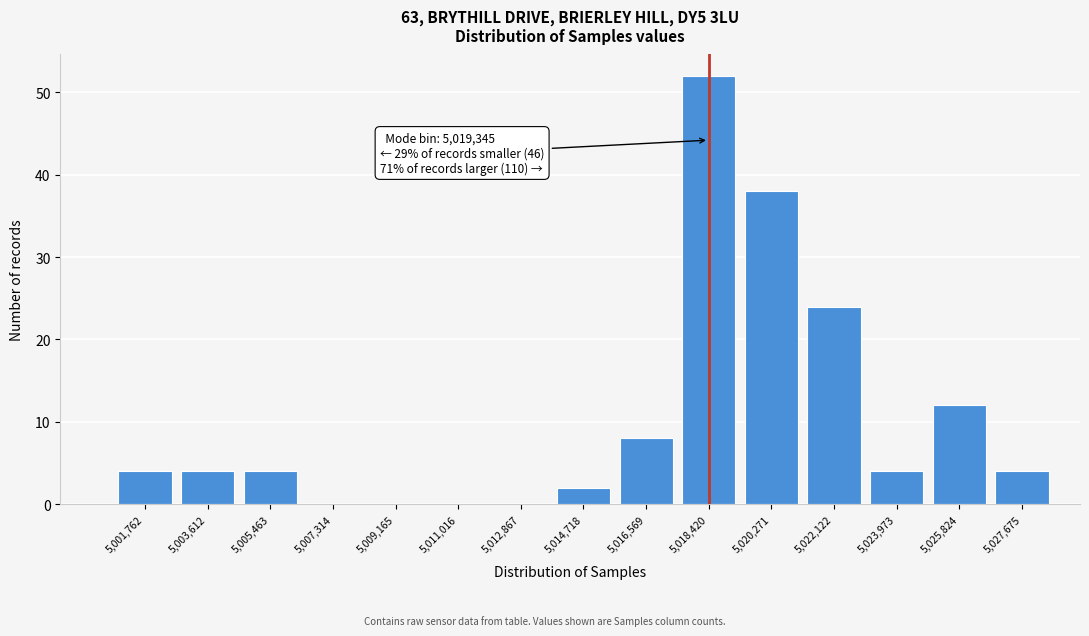

Reading left to right, transcribe all the data shown in this chart.

5,001,762=4	5,003,612=4	5,005,463=4	5,007,314=0	5,009,165=0	5,011,016=0	5,012,867=0	5,014,718=2	5,016,569=8	5,018,420=52	5,020,271=38	5,022,122=24	5,023,973=4	5,025,824=12	5,027,675=4